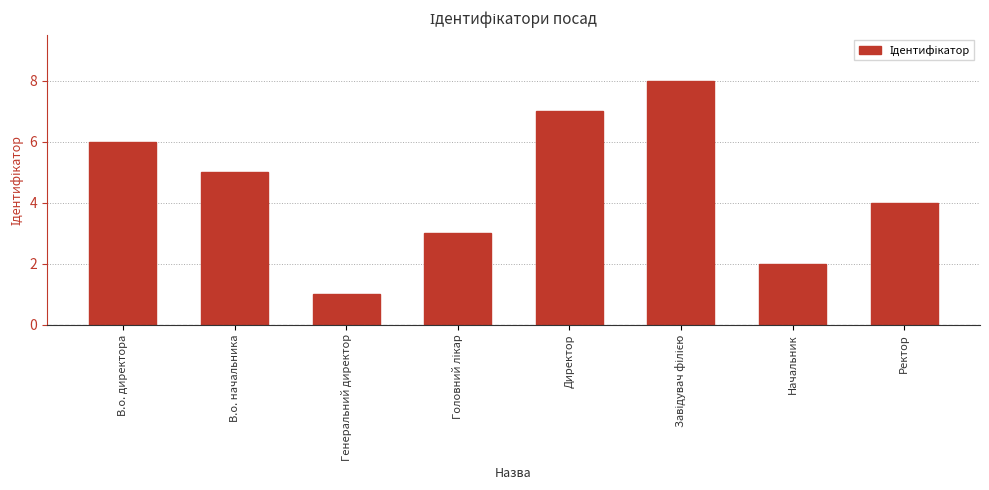

Which label corresponds to the smallest value in the chart?

Генеральний директор